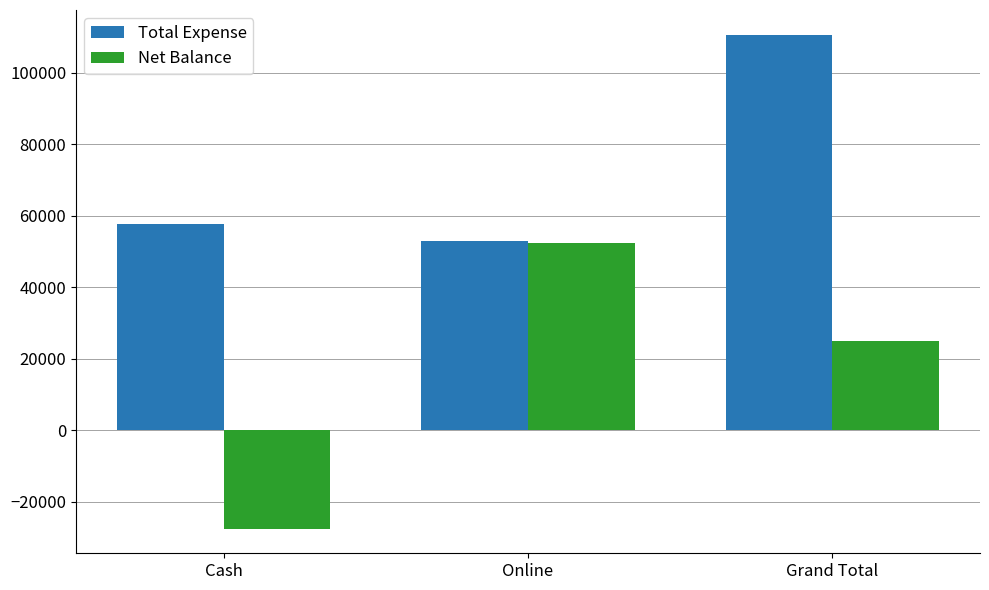

How many values in the Net Balance series are below 24859?

1